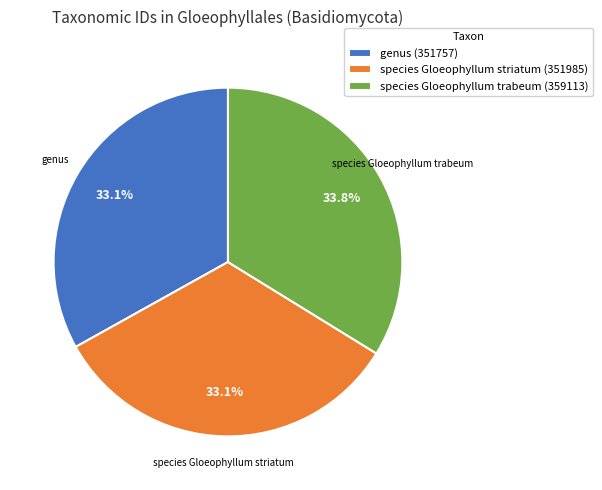

Is species Gloeophyllum striatum (351985) the majority of the pie?

No